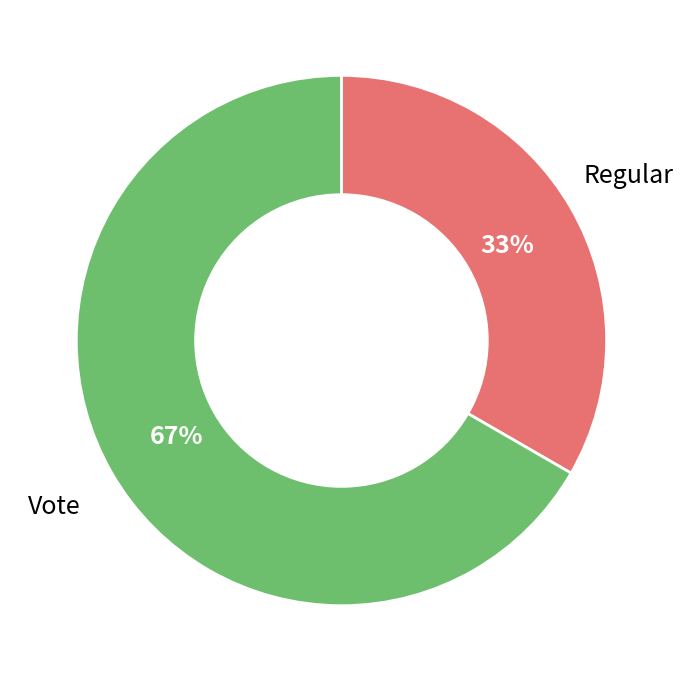

The Regular slice represents 41% of the pie. True or false?

False